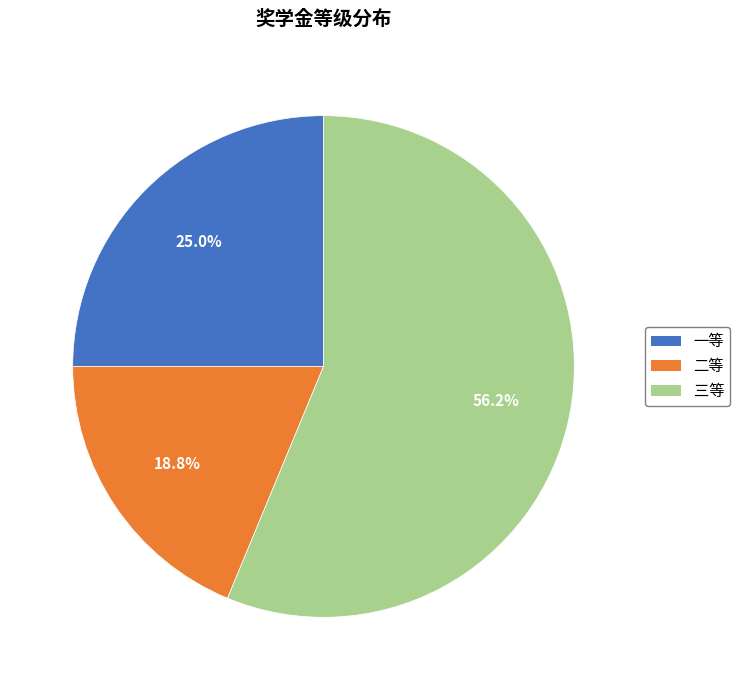

Does 三等 account for over 50% of the chart?

Yes